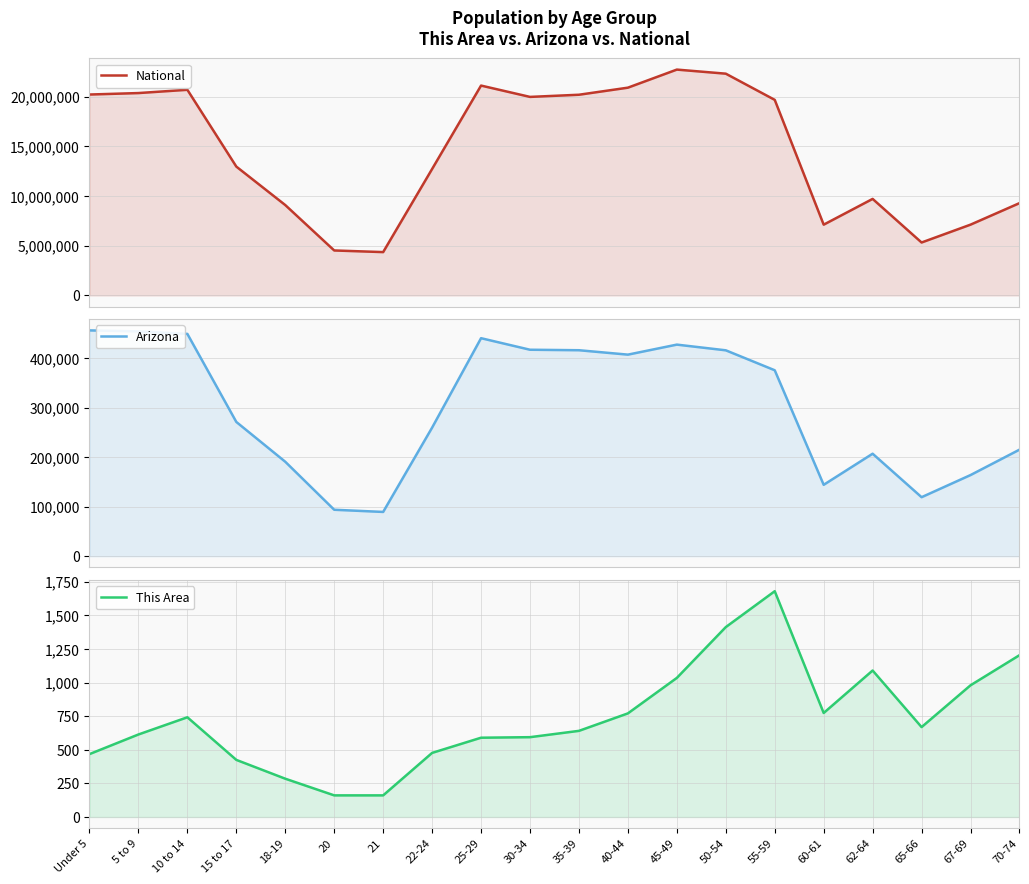

True or false: National has more than 0 points higher than both neighbors.

True